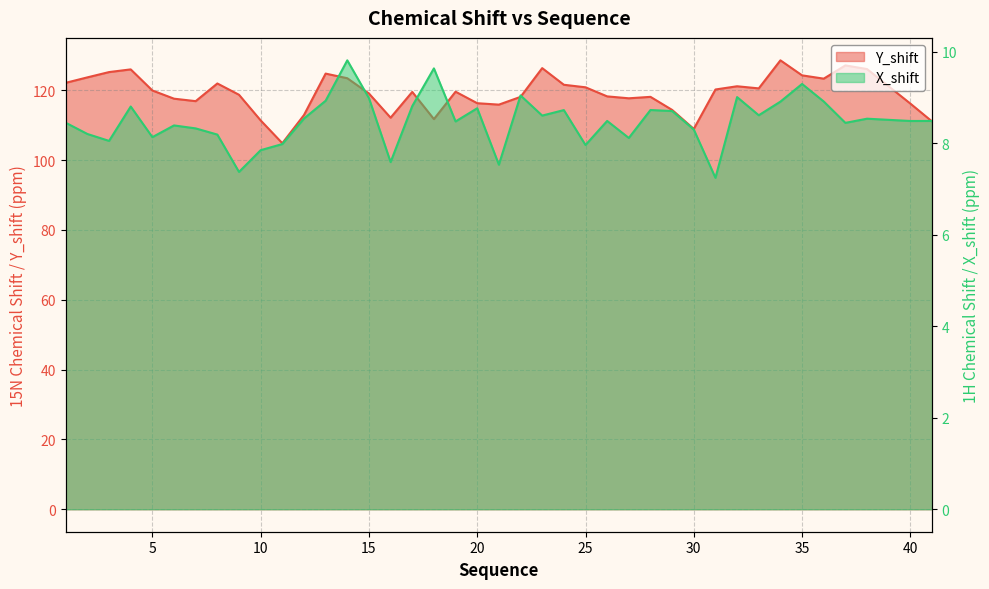

List the series in order of their overall mean, lowest first.

X_shift, Y_shift